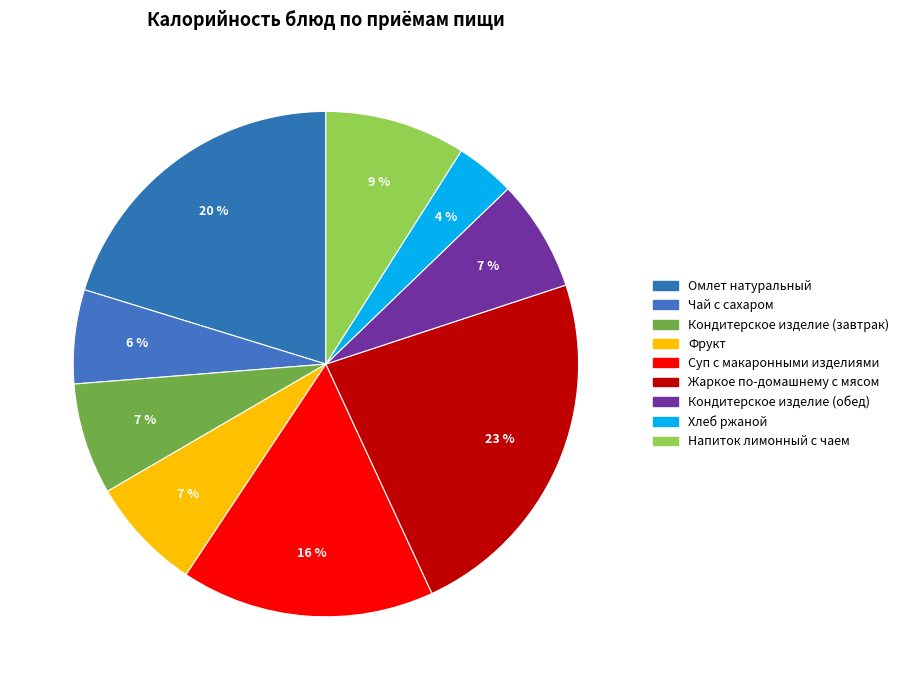

Which category has the biggest portion of the pie?

Жаркое по-домашнему с мясом